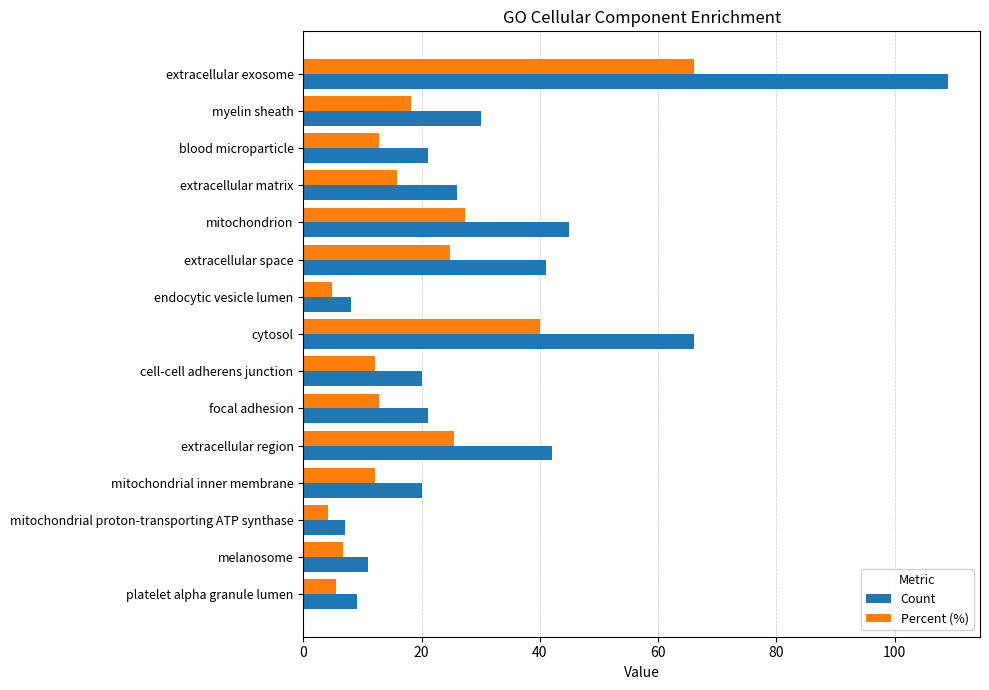

At how many categories does at least one series exceed 13?

11